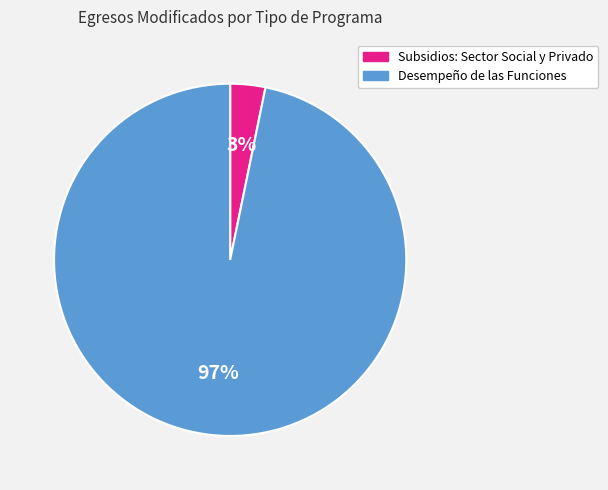

Between Desempeño de las Funciones and Subsidios: Sector Social y Privado, which is larger?

Desempeño de las Funciones